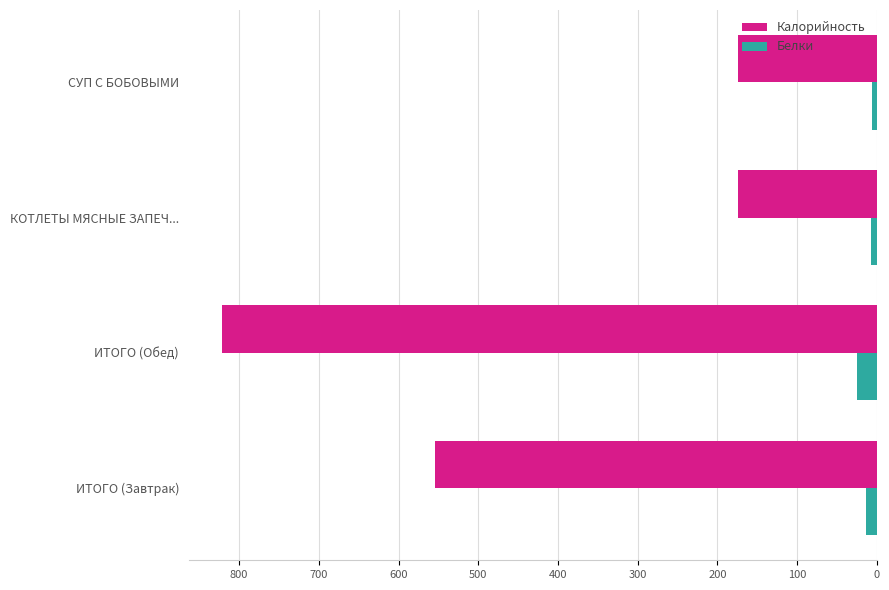

Which series has the widest spread of values?

Калорийность